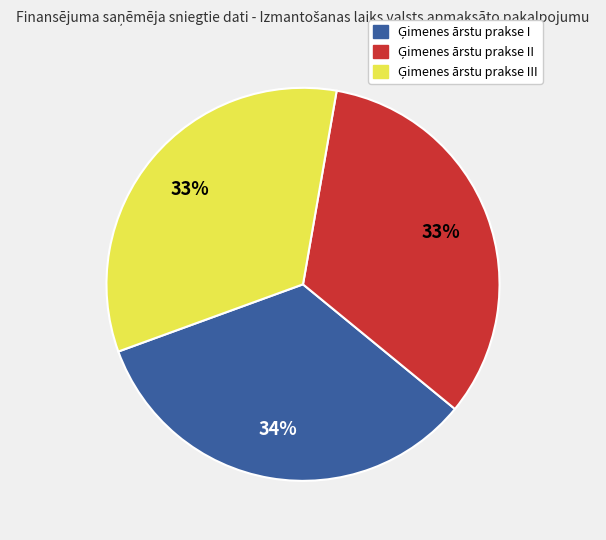

To the nearest percent, what is the average slice percentage?

33%